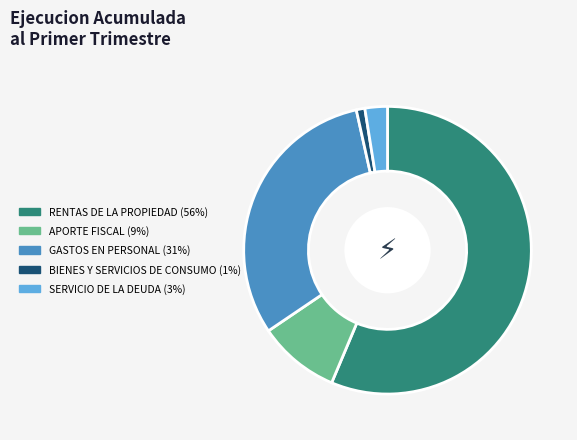

Between APORTE FISCAL and RENTAS DE LA PROPIEDAD, which is larger?

RENTAS DE LA PROPIEDAD